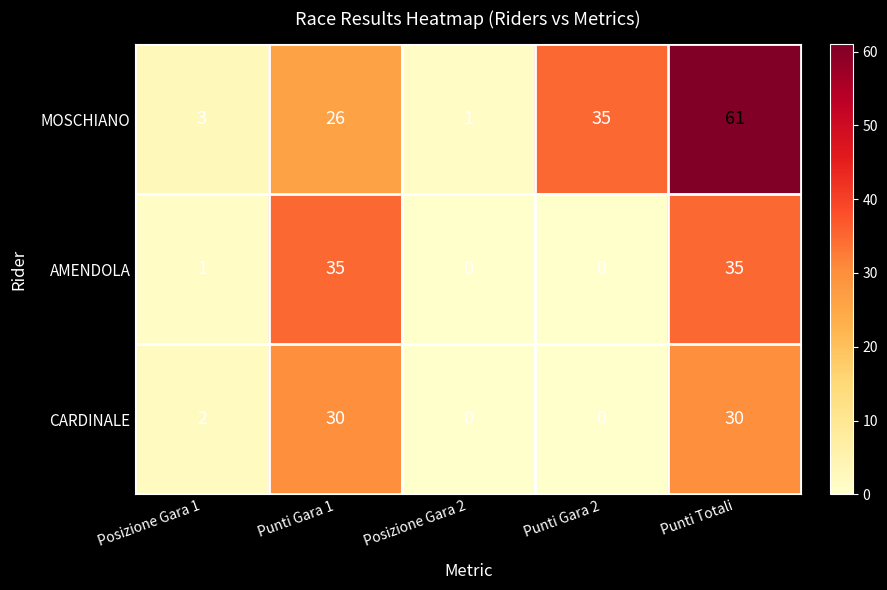

Reading right to left, what are all the values shown in this chart?

MOSCHIANO: Punti Totali=61	Punti Gara 2=35	Posizione Gara 2=1	Punti Gara 1=26	Posizione Gara 1=3
AMENDOLA: Punti Totali=35	Punti Gara 2=0	Posizione Gara 2=0	Punti Gara 1=35	Posizione Gara 1=1
CARDINALE: Punti Totali=30	Punti Gara 2=0	Posizione Gara 2=0	Punti Gara 1=30	Posizione Gara 1=2